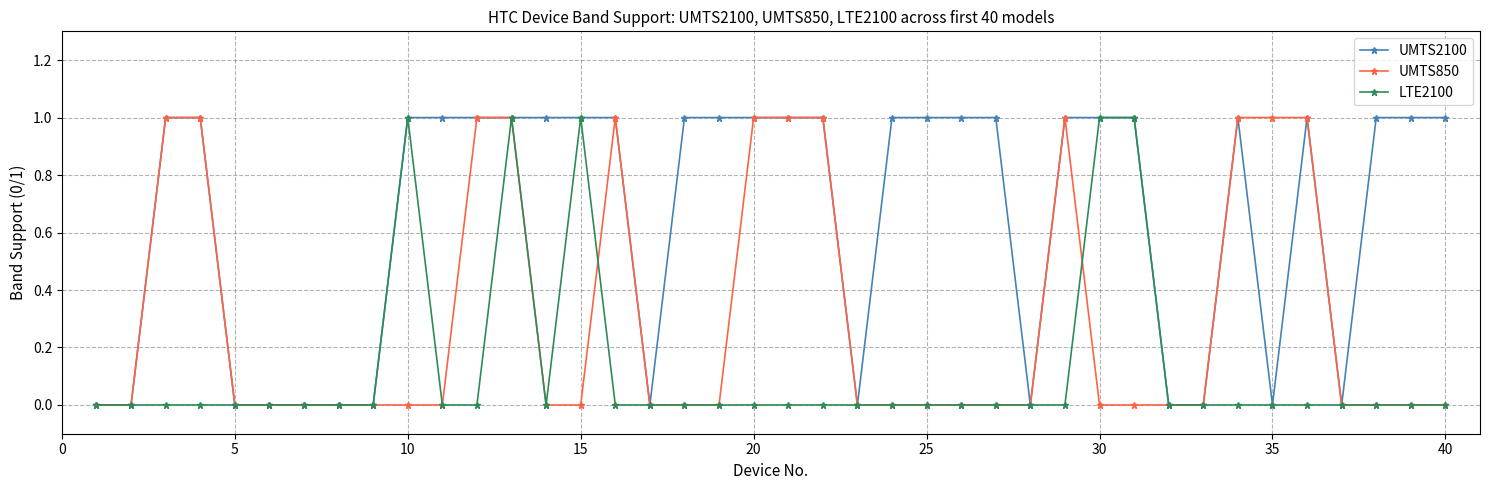

Is this an area chart (filled region under the line)?

No